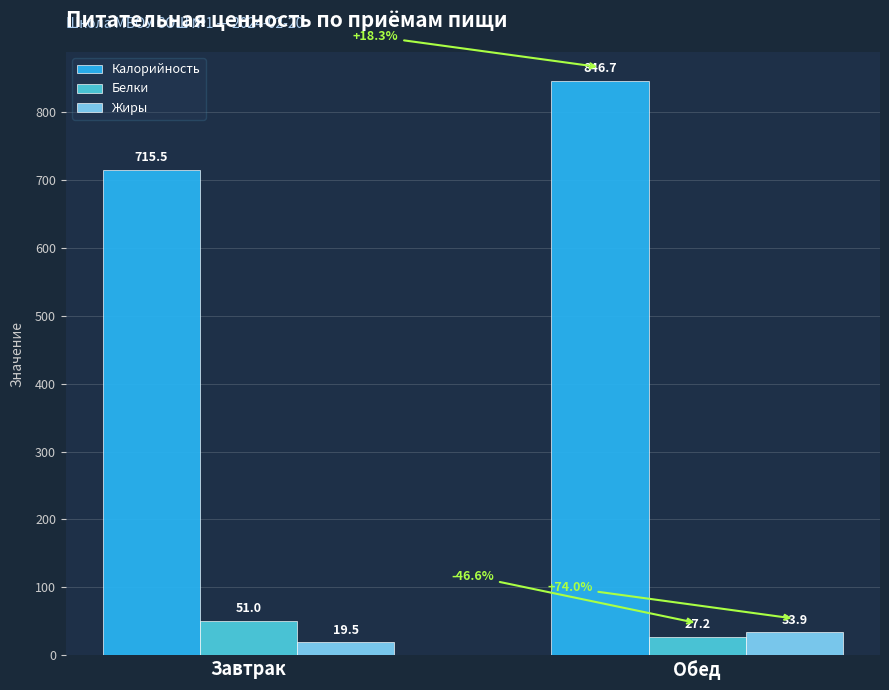

Count the number of categories in the chart.

2